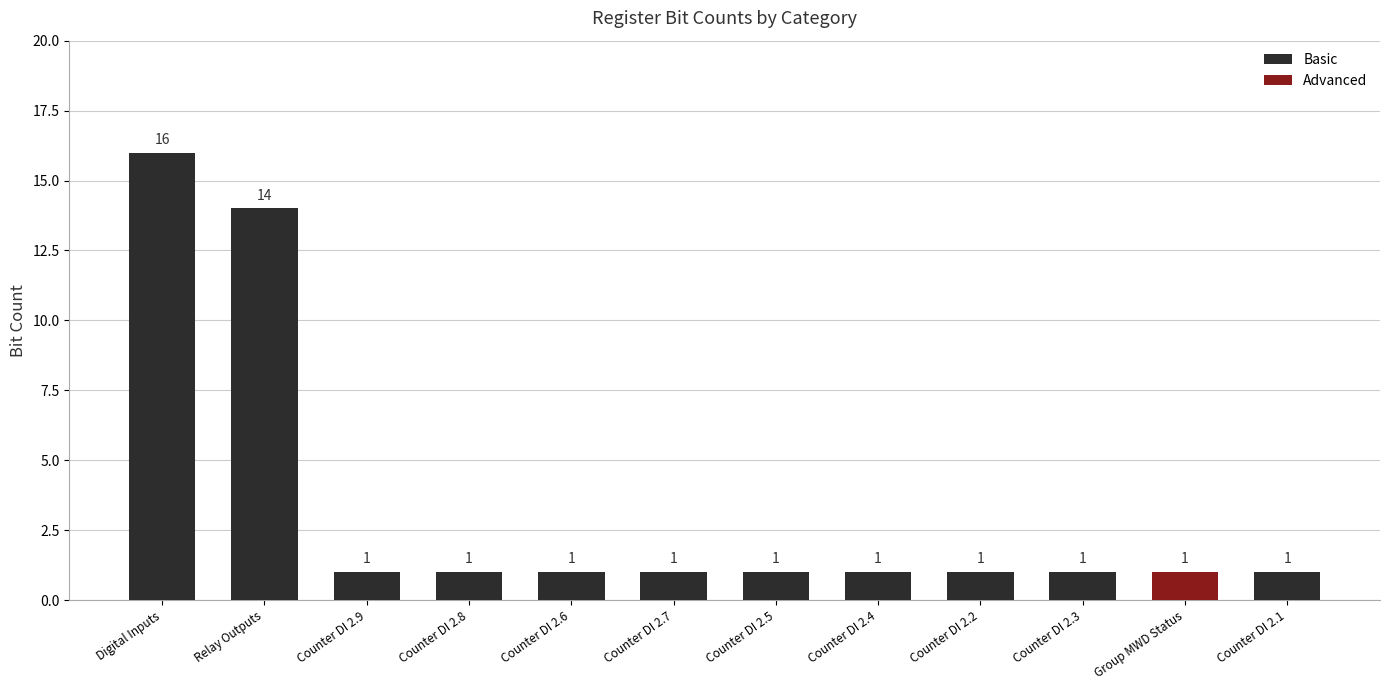

What is the sum of all Basic values?

39